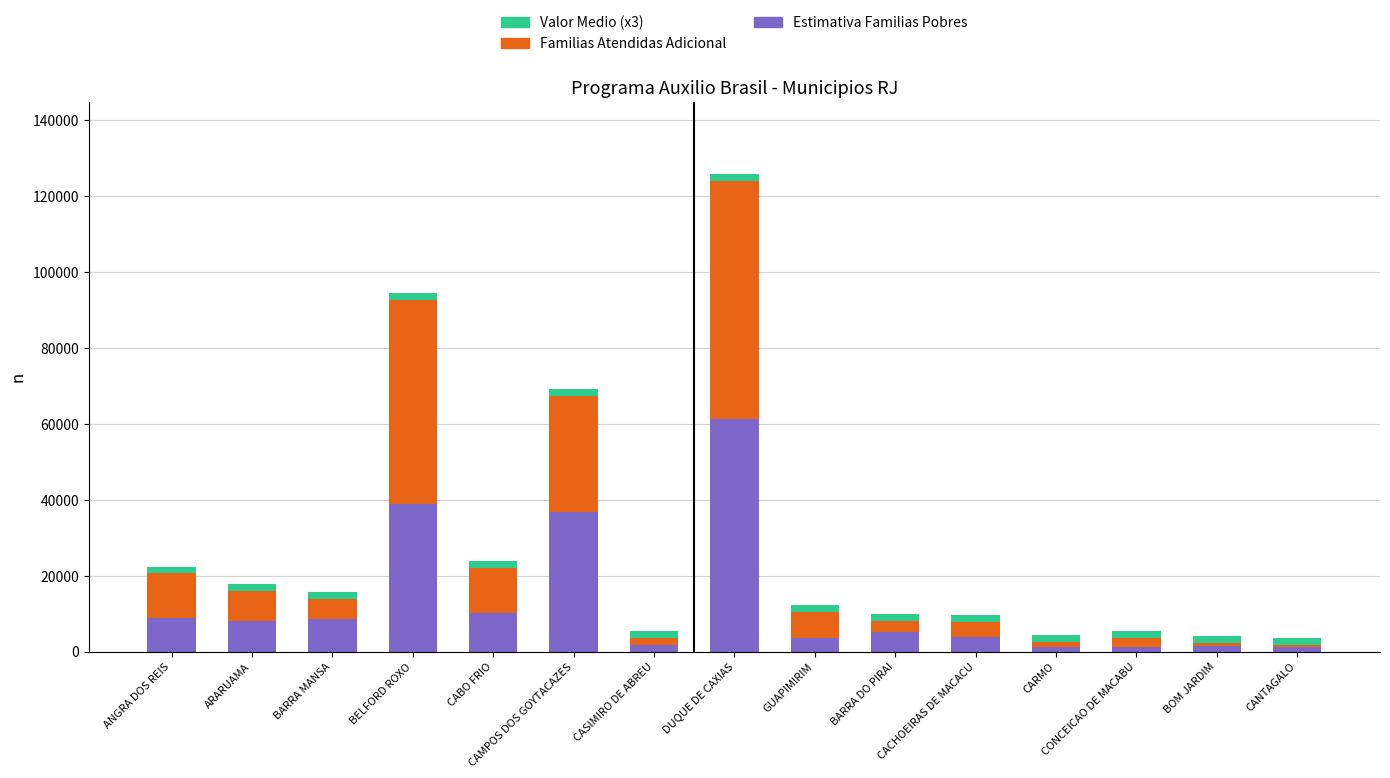

At which label does Estimativa Familias Pobres first exceed 5355?

ANGRA DOS REIS